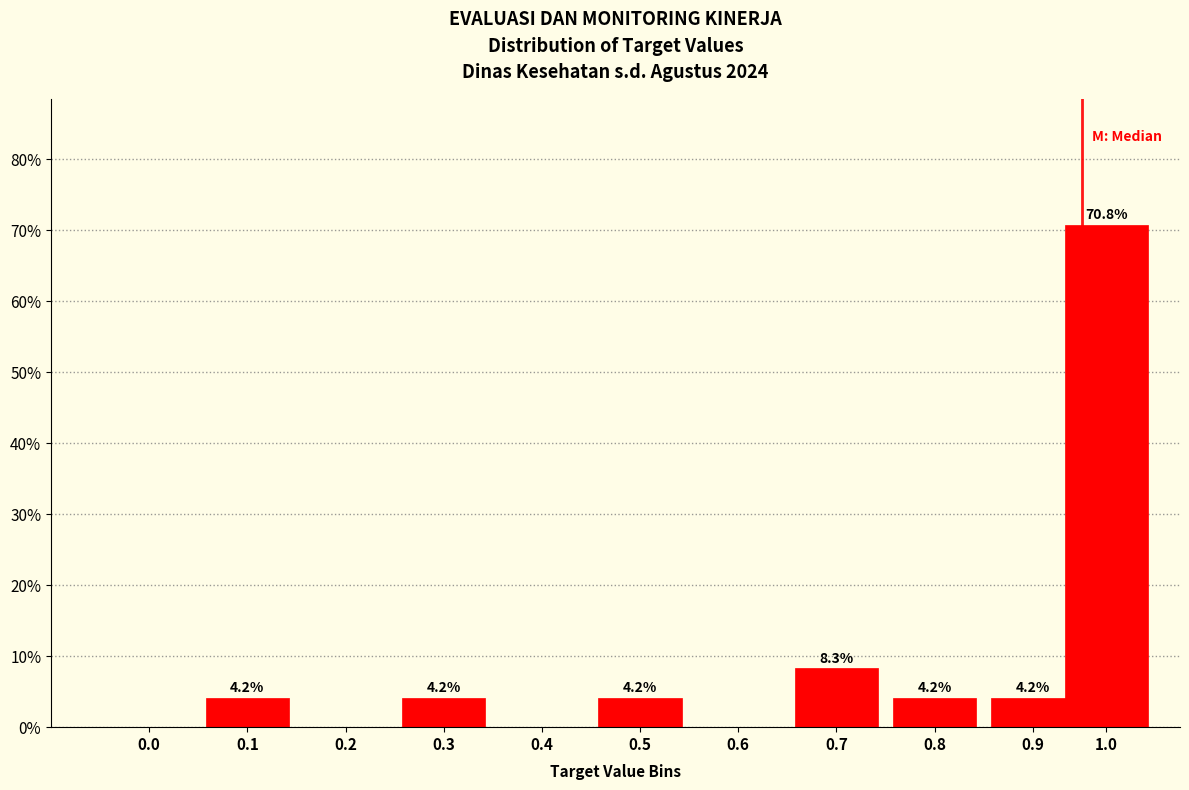

Reading left to right, what are all the values shown in this chart?

0.0=0.0	0.1=4.2	0.2=0.0	0.3=4.2	0.4=0.0	0.5=4.2	0.6=0.0	0.7=8.3	0.8=4.2	0.9=4.2	1.0=70.8